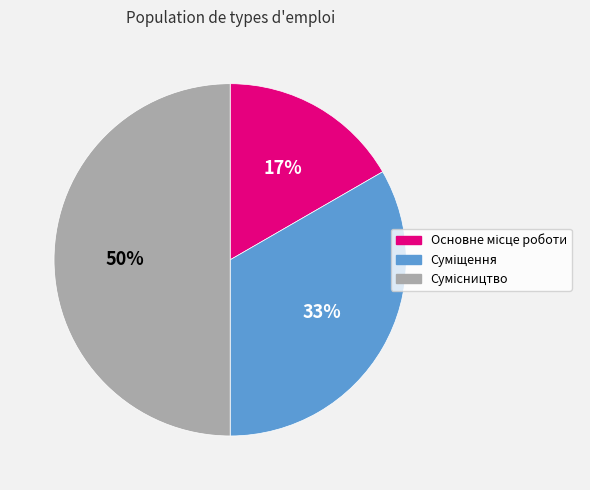

To the nearest percent, what is the difference between the largest and smallest slice percentages?

33%